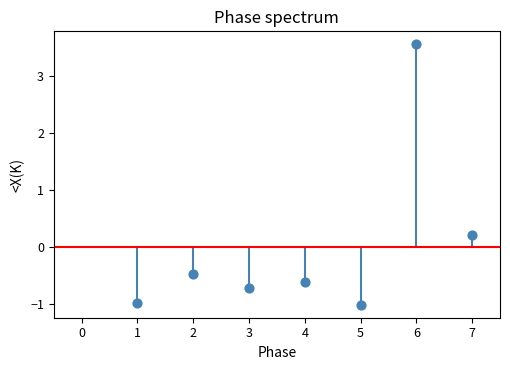

What is the range of X values (max minus min)?

6.0